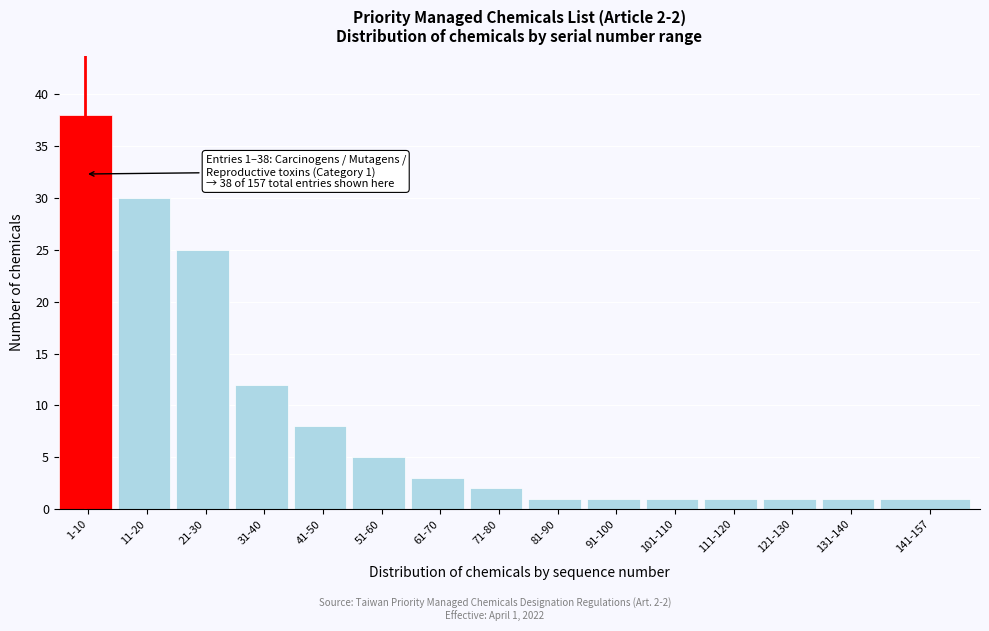

Reading left to right, what are all the values shown in this chart?

1-10=38	11-20=30	21-30=25	31-40=12	41-50=8	51-60=5	61-70=3	71-80=2	81-90=1	91-100=1	101-110=1	111-120=1	121-130=1	131-140=1	141-157=1